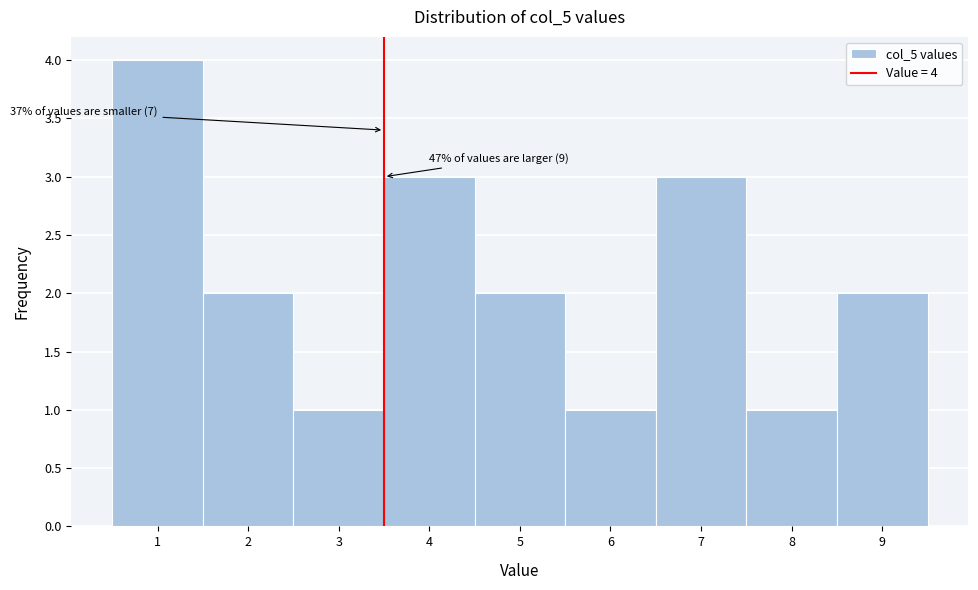

Reading right to left, extract all data points from this chart.

9=2	8=1	7=3	6=1	5=2	4=3	3=1	2=2	1=4